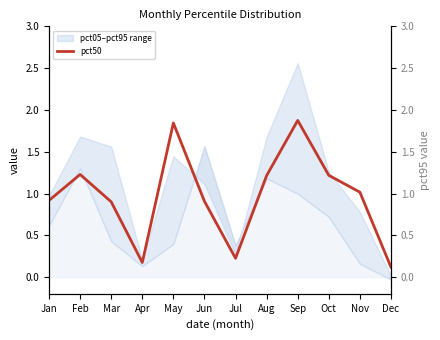

Which has a higher value, Oct or Feb?

Feb